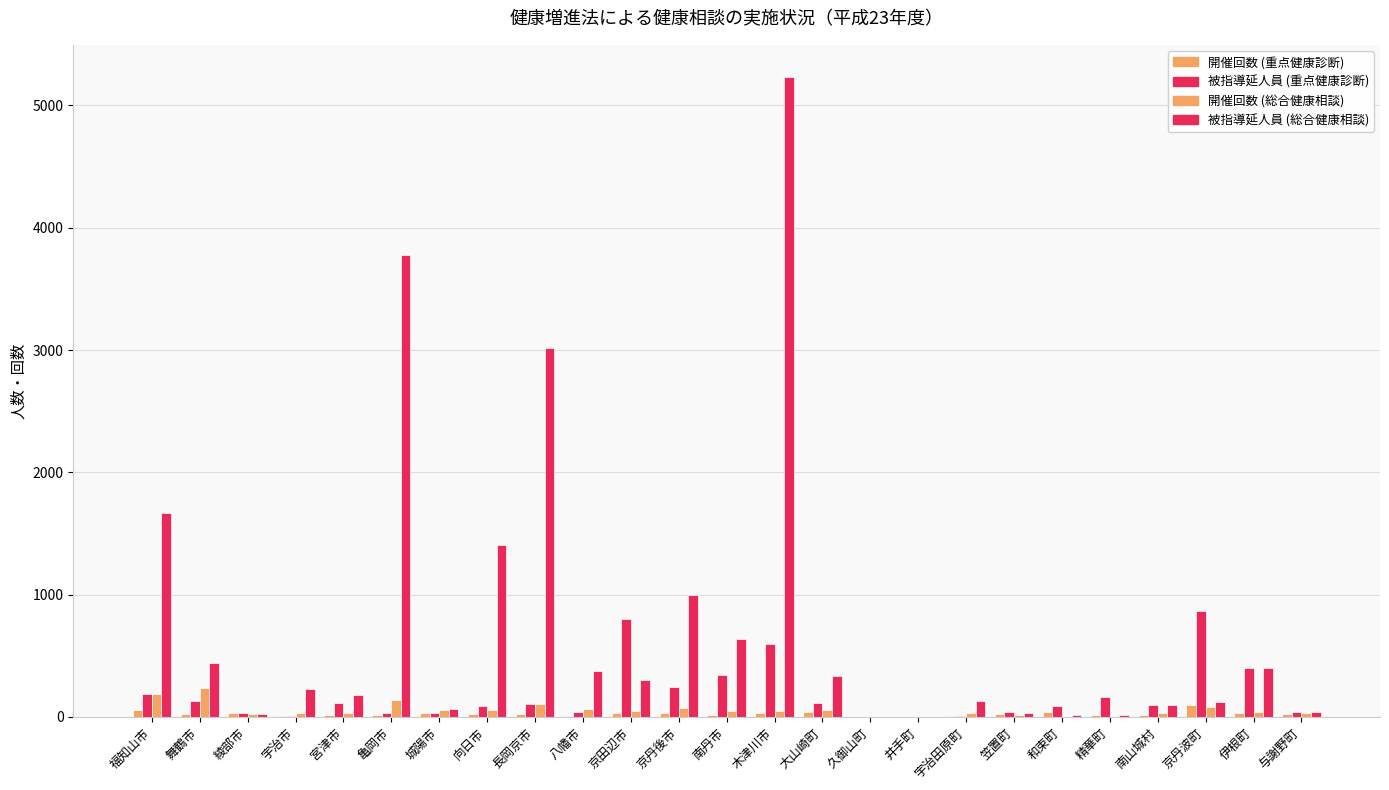

The value of 開催回数 (総合健康相談) at 大山崎町 is 26. True or false?

False